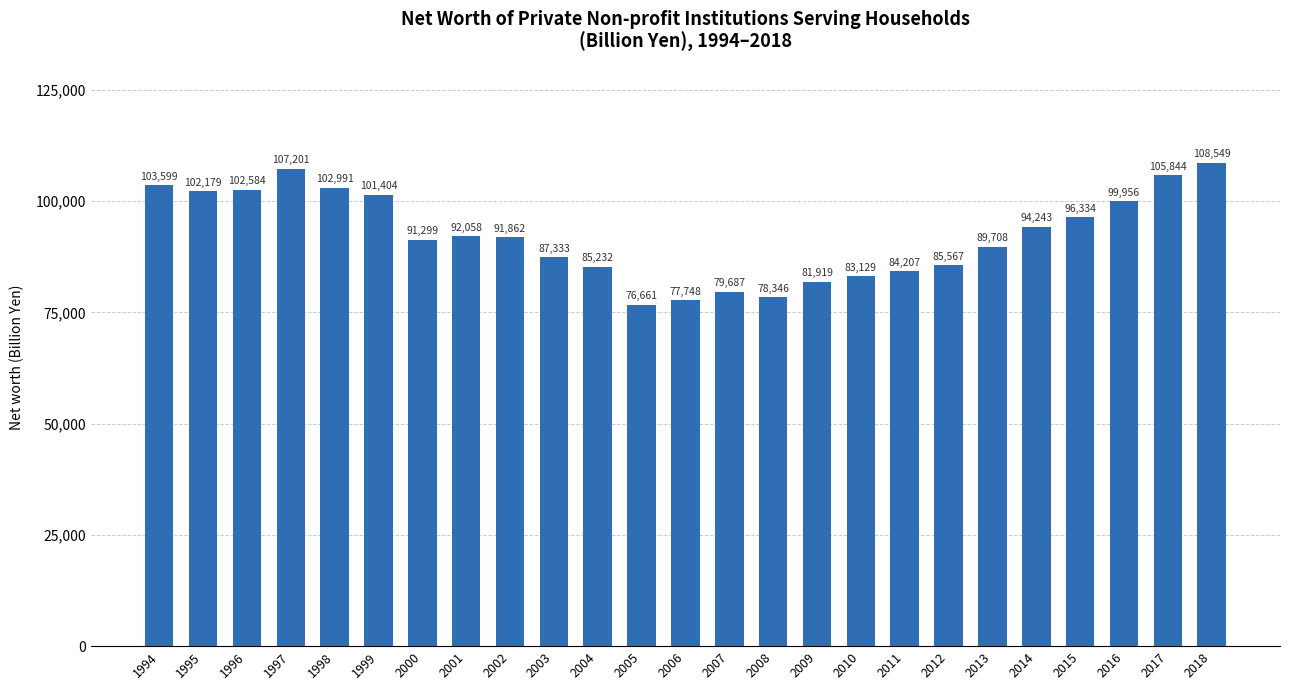

What is the value of the 17th bar from the left?

83129.3